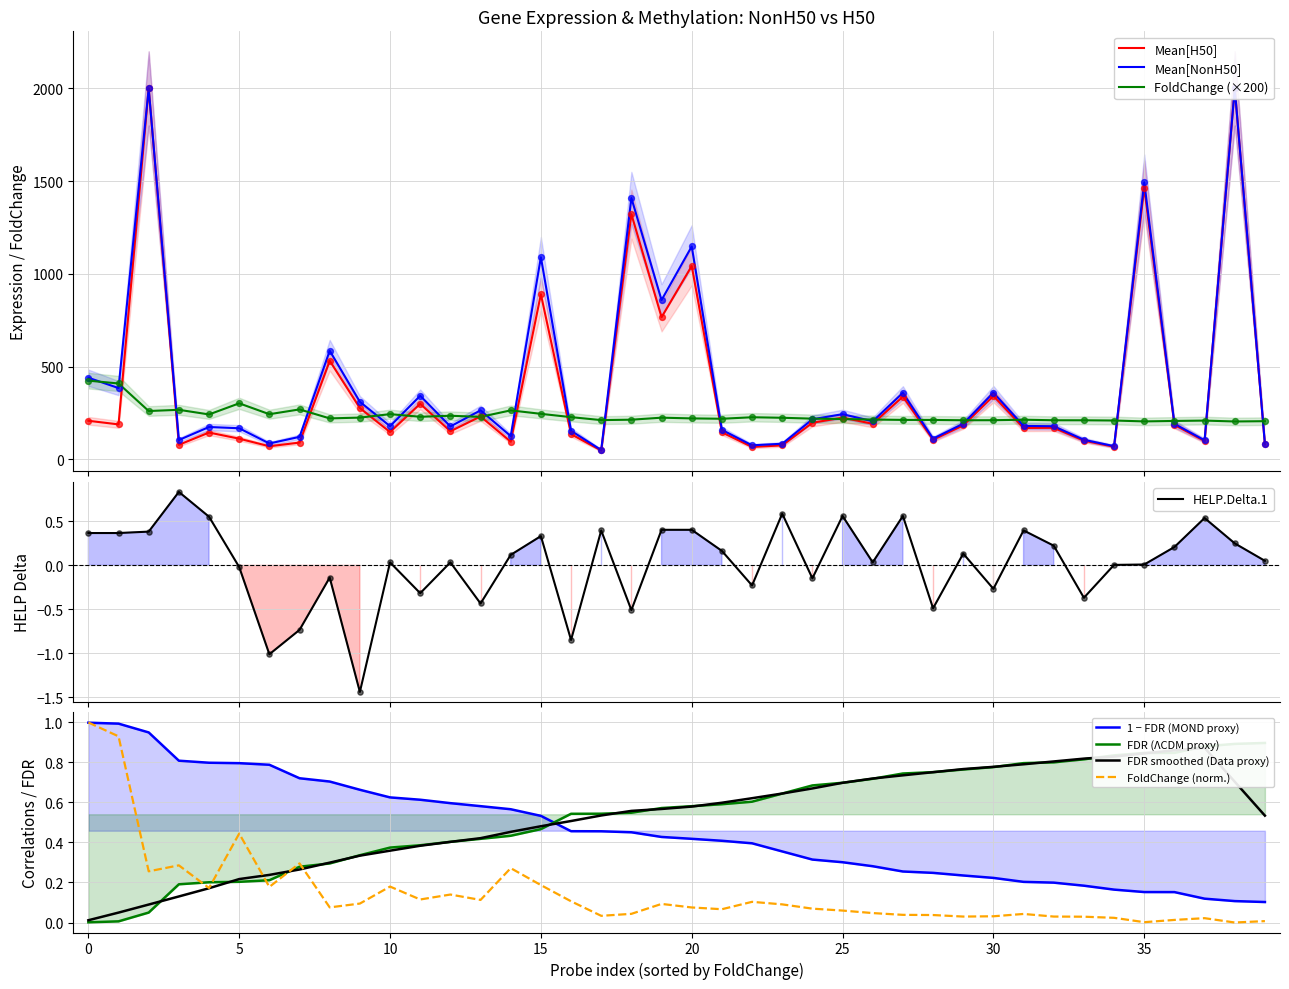

Which series reaches the minimum Y coordinate?

HELP.Delta.1